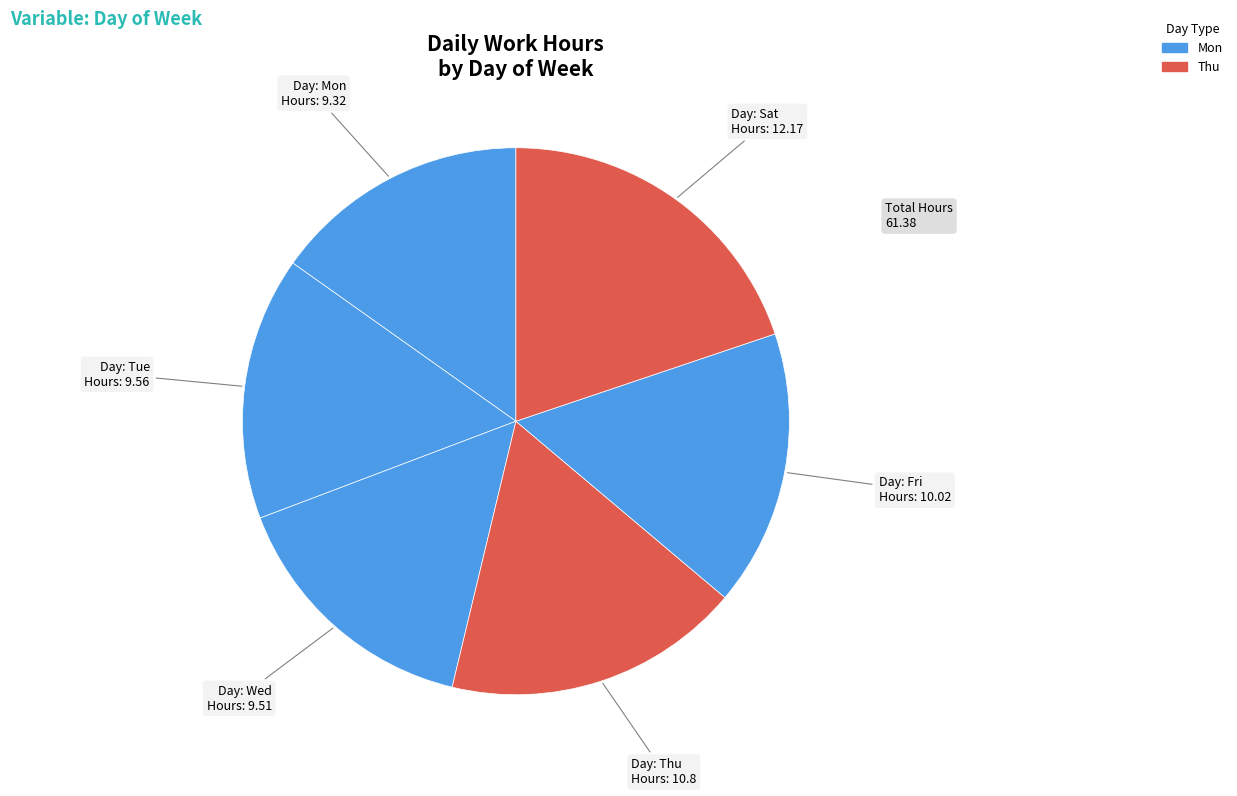

What is the smallest slice in the pie chart?

Mon